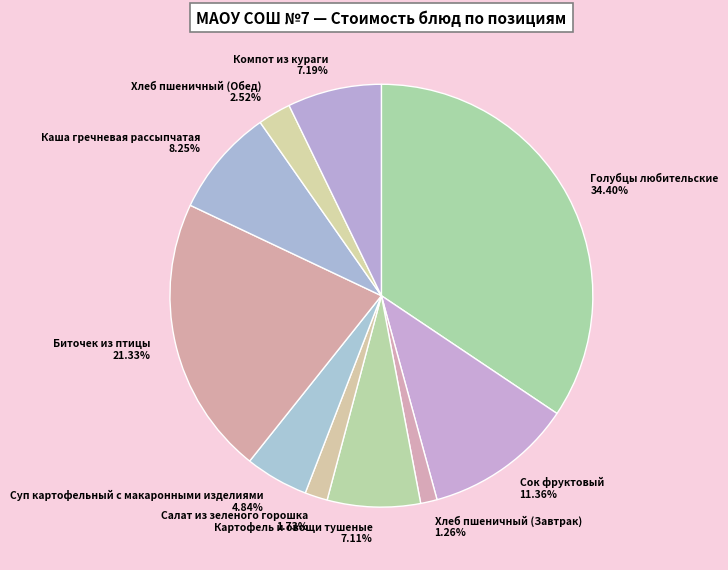

Combined, do Суп картофельный с макаронными изделиями and Голубцы любительские account for over 50%?

No